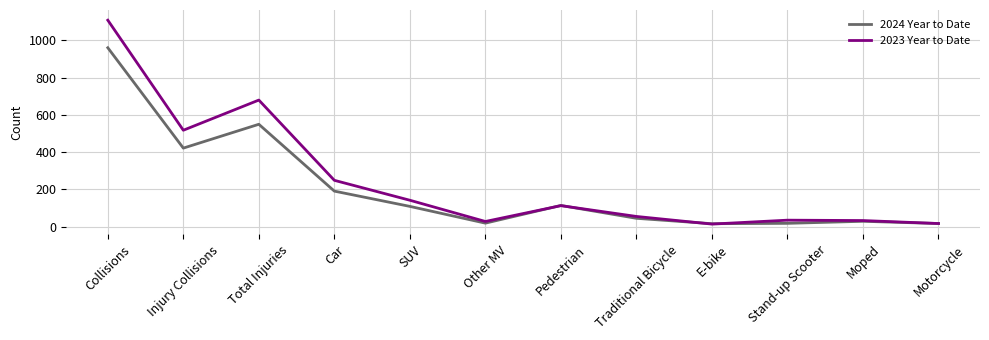

What is the average value of the 2024 Year to Date series?

207